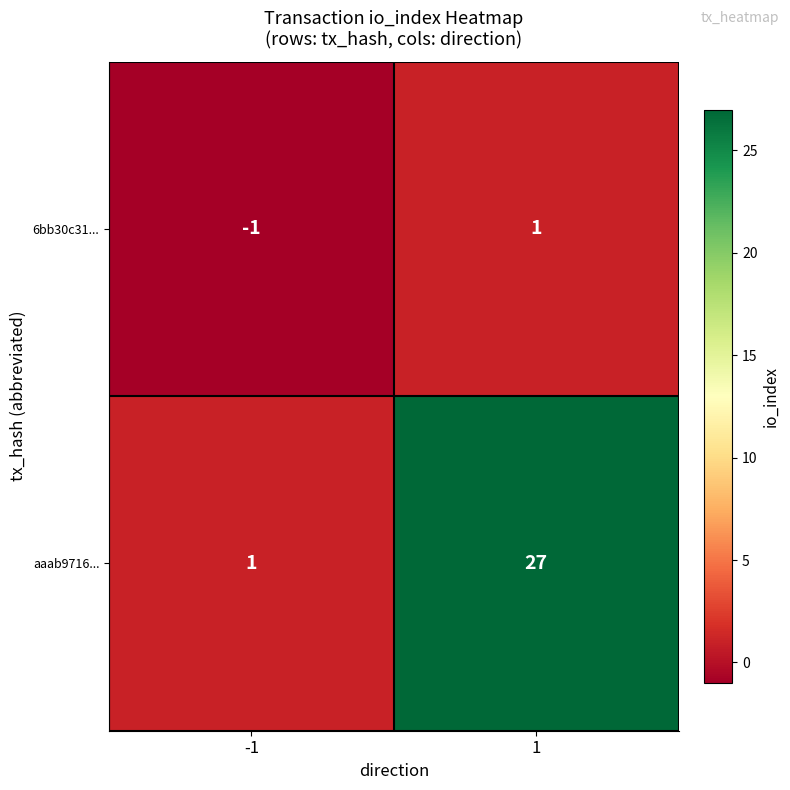

True or false: 6bb30c31... has a value of 0 at -1.

False